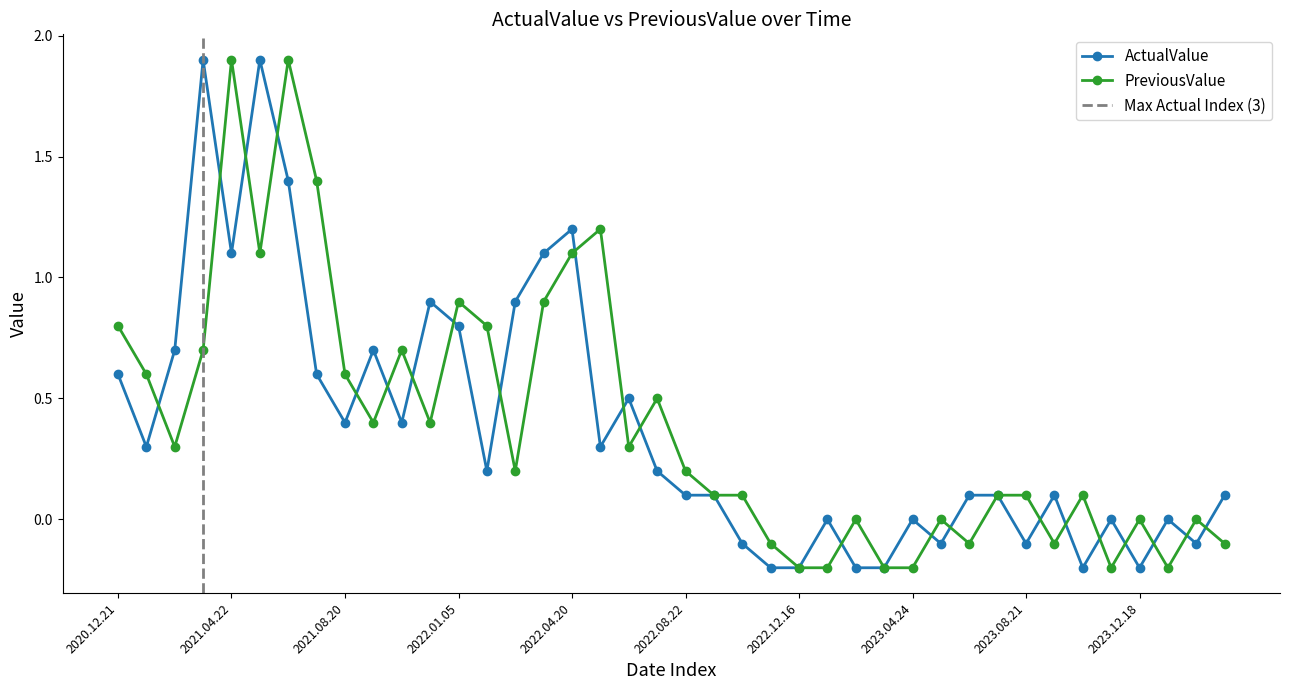

What is the total value across all series at 2023.03.22?

-0.4